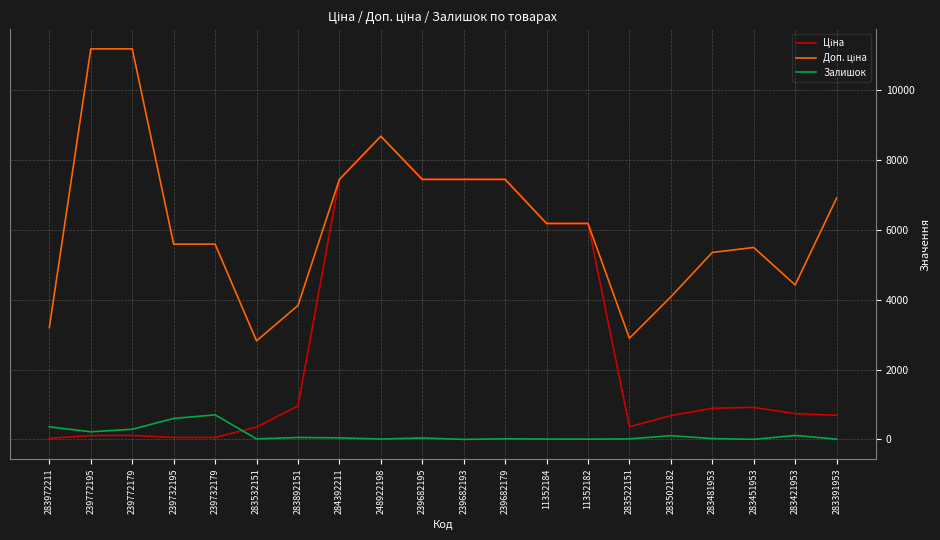

Does the chart display data point markers on the line(s)?

No